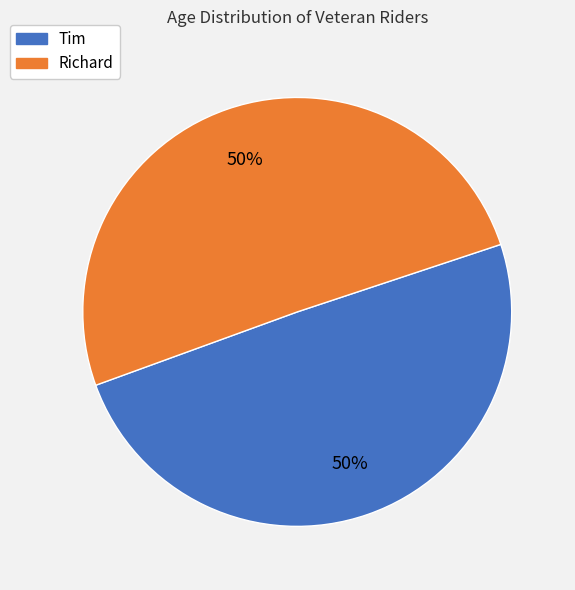

Combined, do Tim and Richard account for over 50%?

Yes